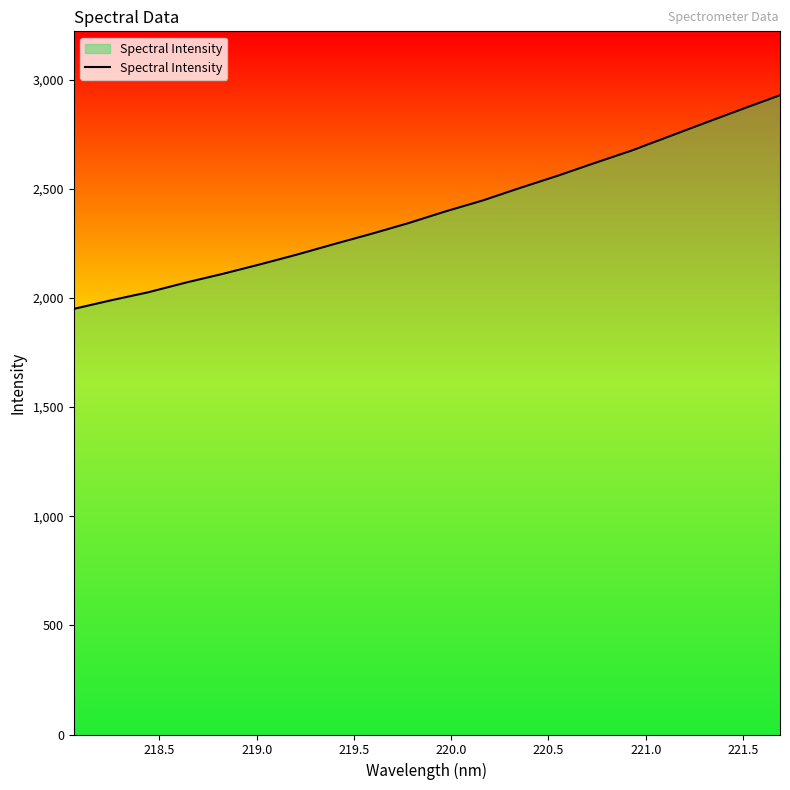

What is the difference between the maximum and minimum values?

978.7